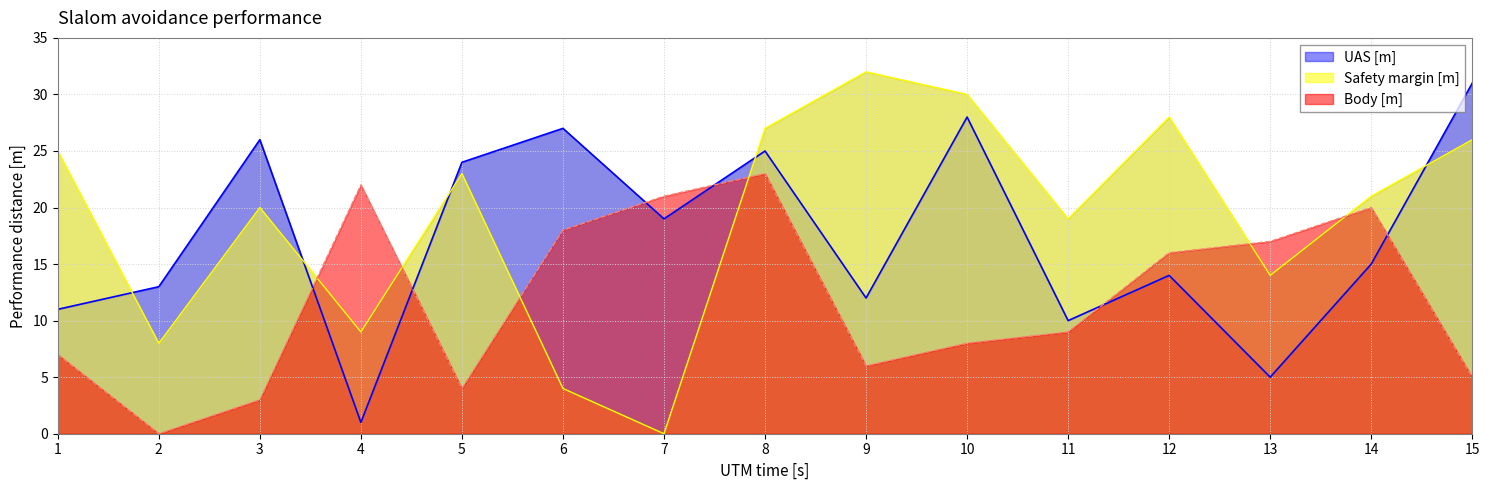

List the series in order of their peak value, highest first.

Safety margin [m], UAS [m], Body [m]